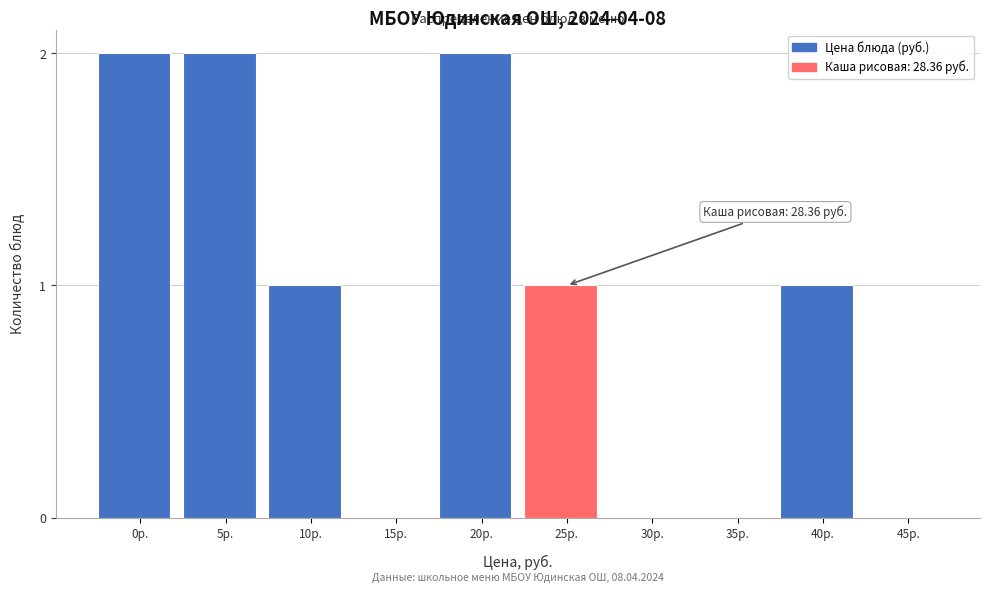

Reading left to right, list all the values displayed in this chart.

0р.=2	5р.=2	10р.=1	15р.=0	20р.=2	25р.=1	30р.=0	35р.=0	40р.=1	45р.=0